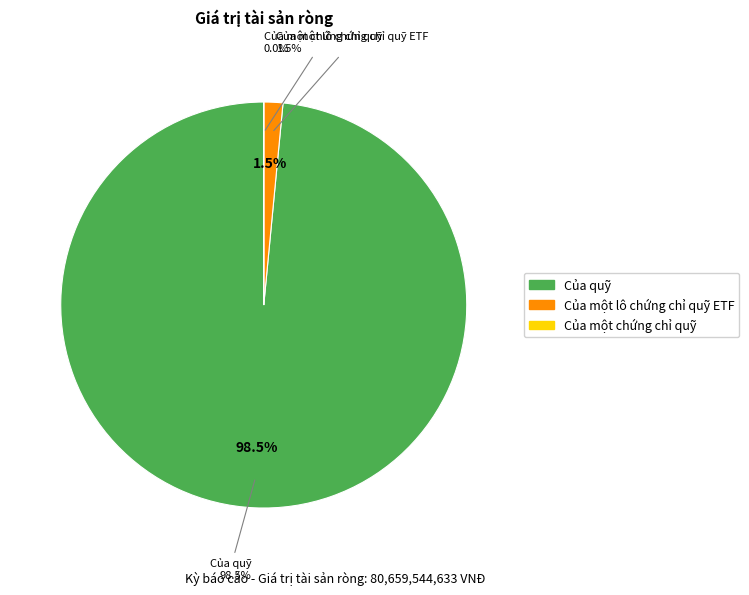

What is the change in value from Của một lô chứng chỉ quỹ ETF to Của một chứng chỉ quỹ?

-1222101905.9